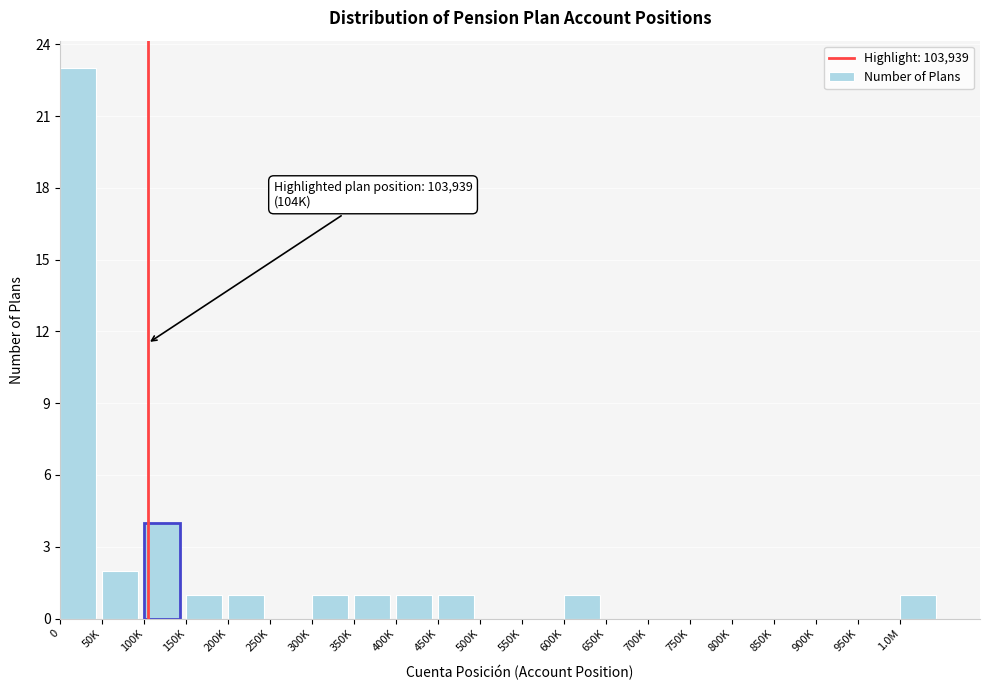

Reading left to right, what are all the values shown in this chart?

0=23	50K=2	100K=4	150K=1	200K=1	250K=0	300K=1	350K=1	400K=1	450K=1	500K=0	550K=0	600K=1	650K=0	700K=0	750K=0	800K=0	850K=0	900K=0	950K=0	1.0M=1